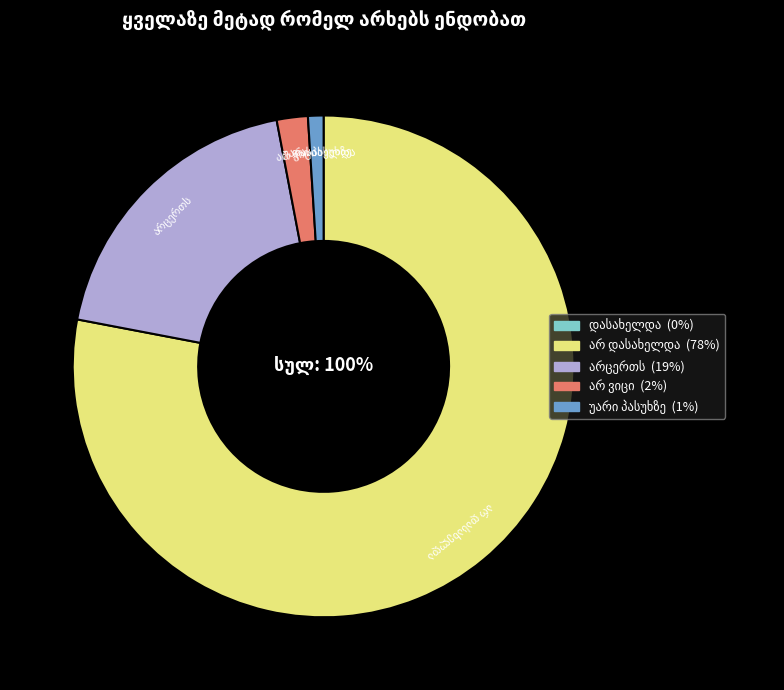

Is it true that არცერთს is 19% of the pie?

True